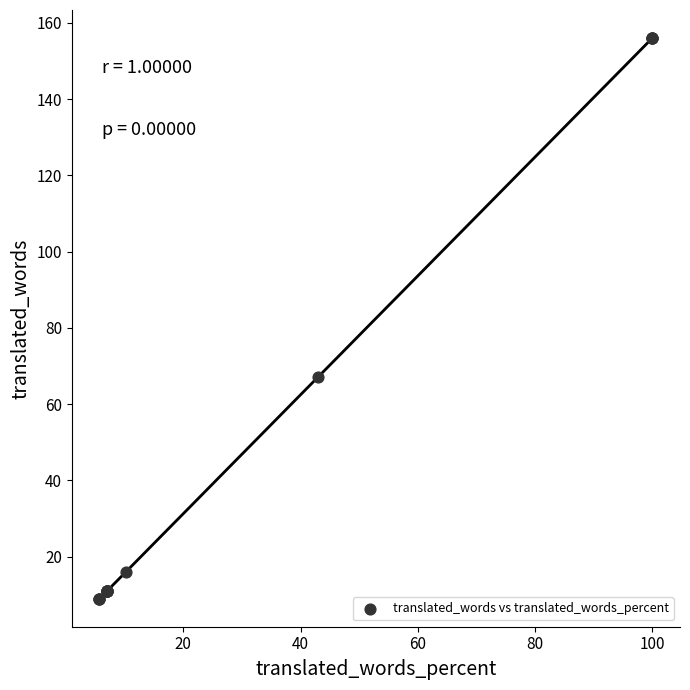

What Y value in the scatter plot is closest to 82?

67